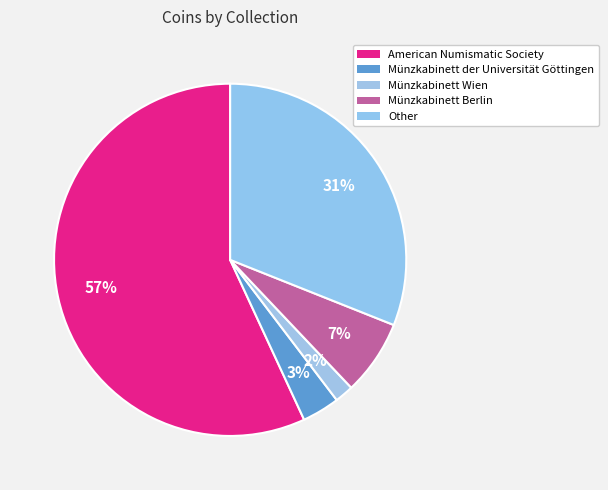

Is it true that Other is 31% of the pie?

True